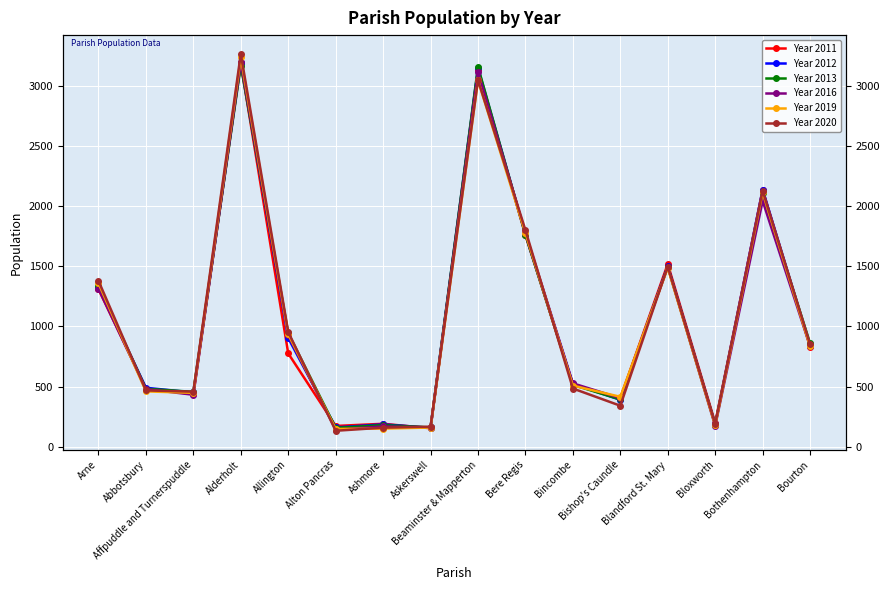

Where is the first local minimum for Year 2013?

Affpuddle and Turnerspuddle